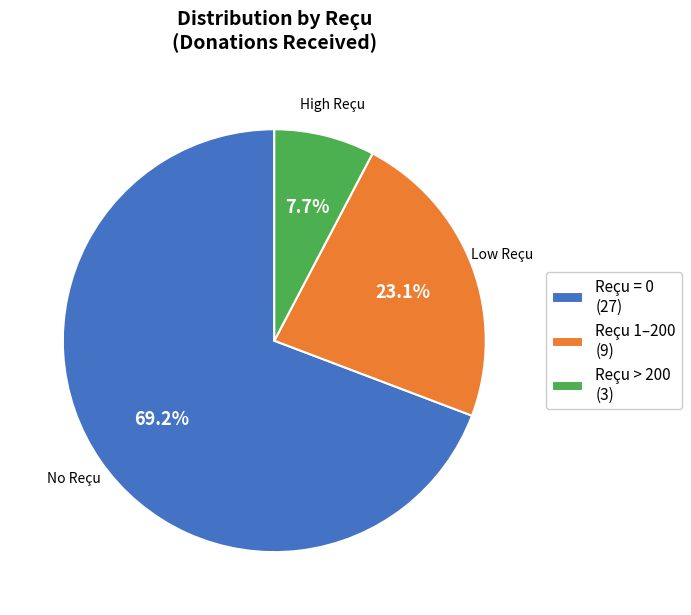

To the nearest percent, what is the difference between the largest and smallest slice percentages?

62%